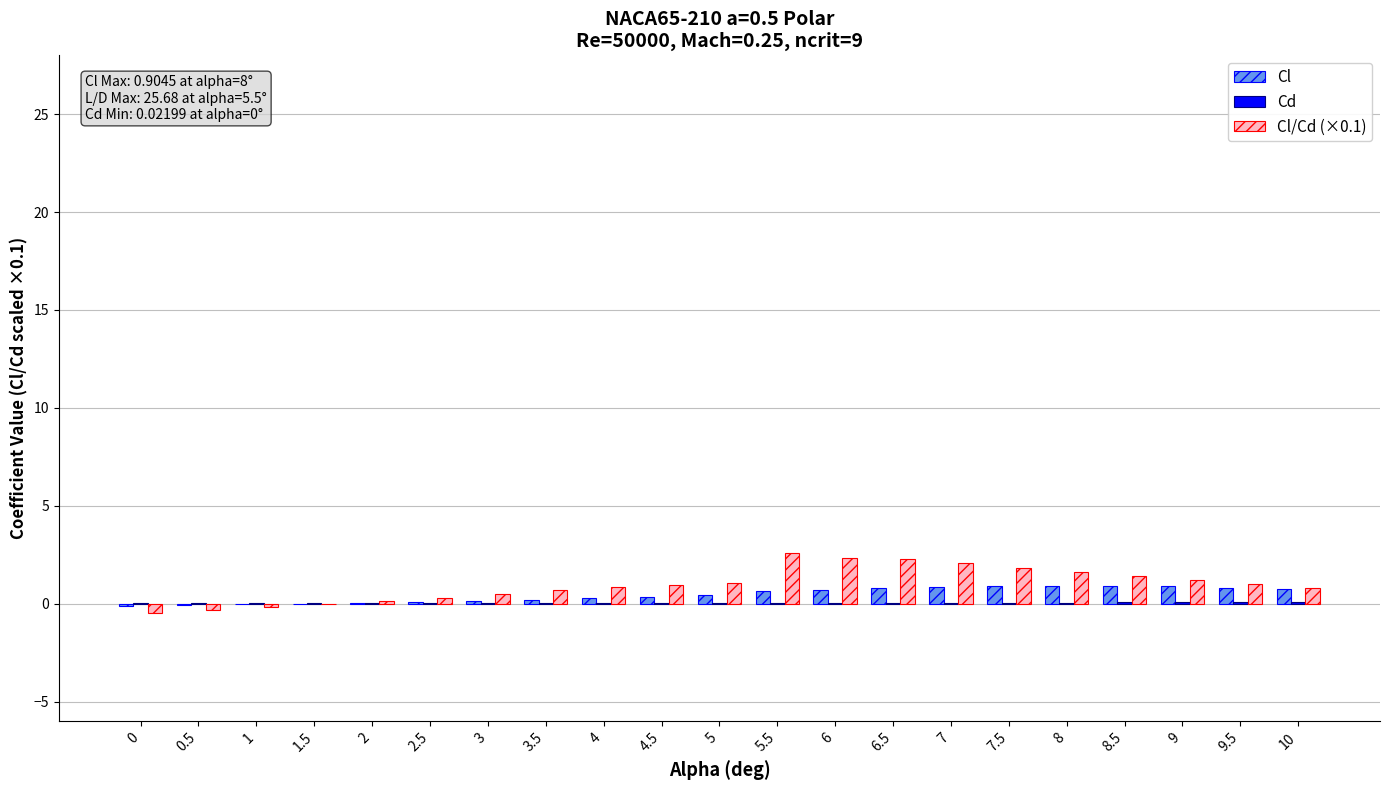

What is the maximum value for Cl?

0.9